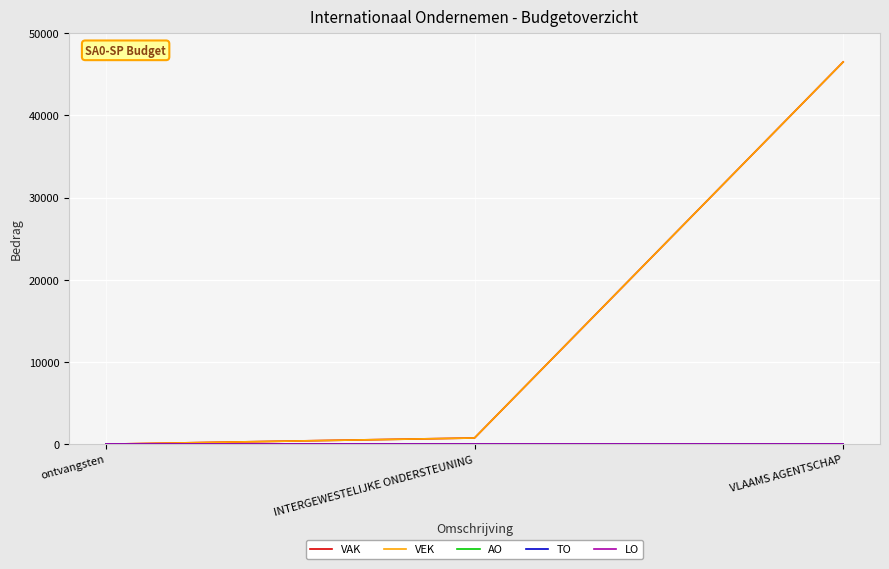

What is the greatest value displayed?

46504